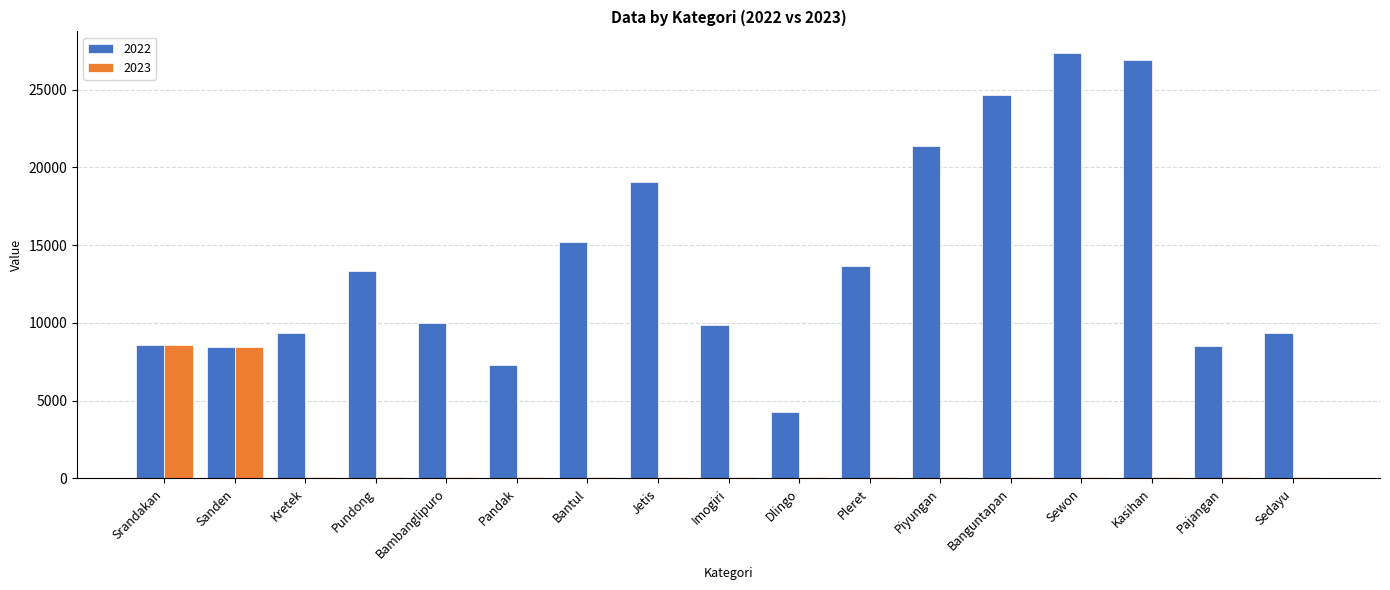

Is it true that 2022 equals 24673 at Banguntapan?

True